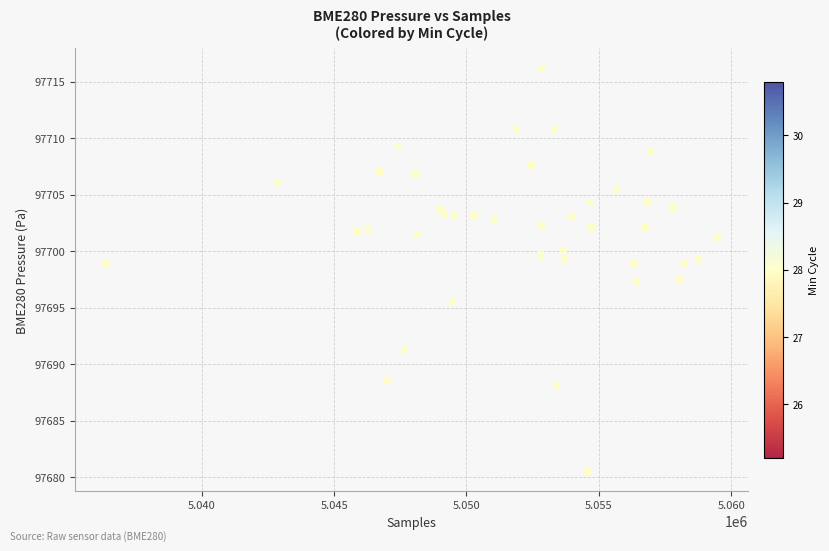

What is the range of Y values (max minus min)?

35.6